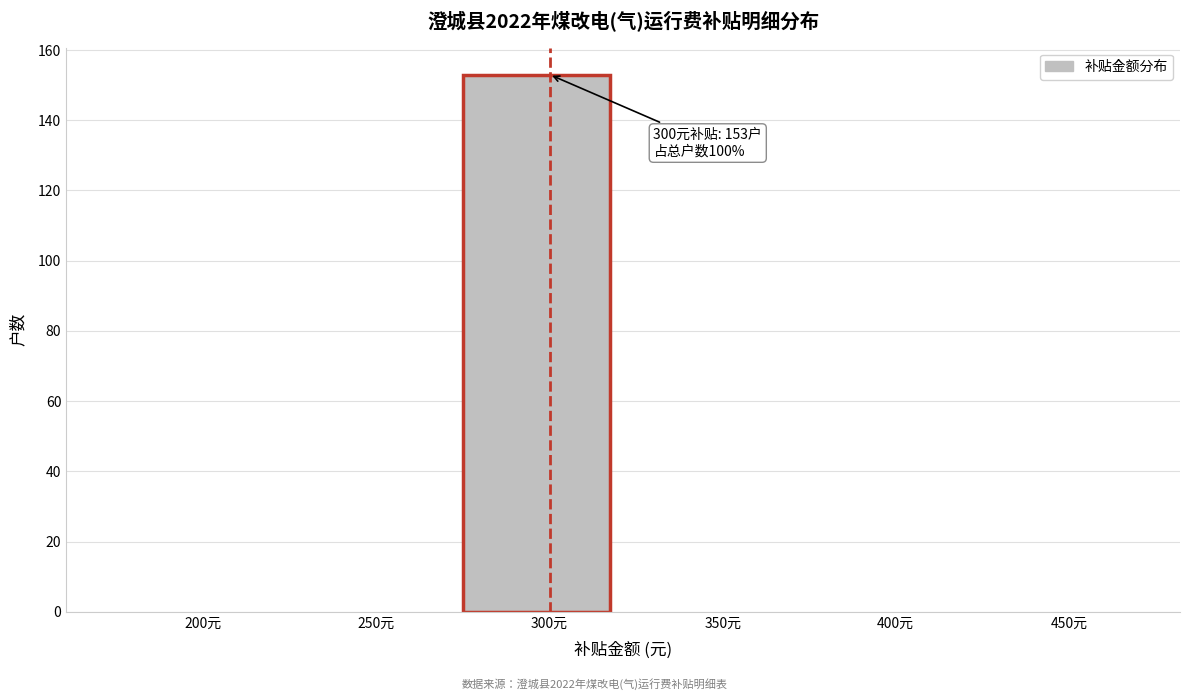

Reading left to right, extract all data points from this chart.

200元=0	250元=0	300元=153	350元=0	400元=0	450元=0